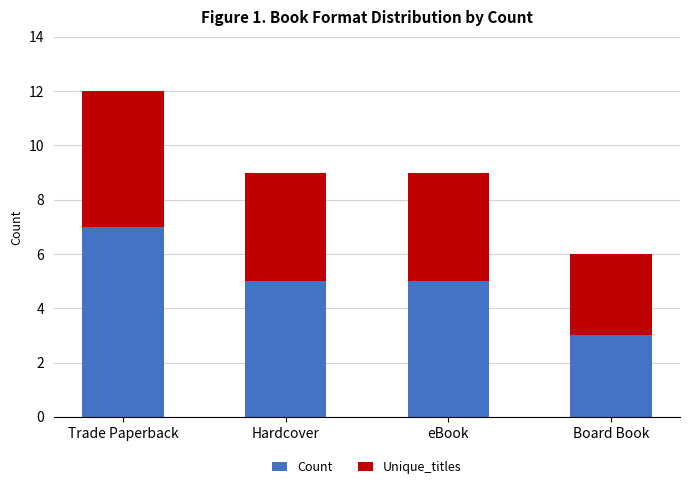

What is the lowest value of the Count series?

3